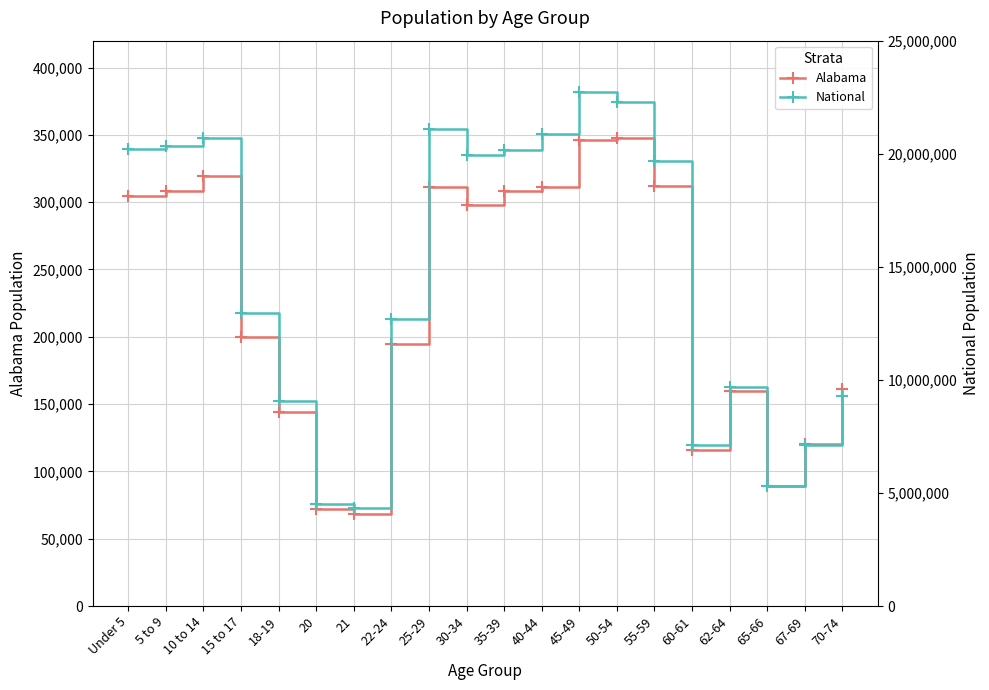

Rank the series at 25-29 from lowest to highest value.

Alabama, National